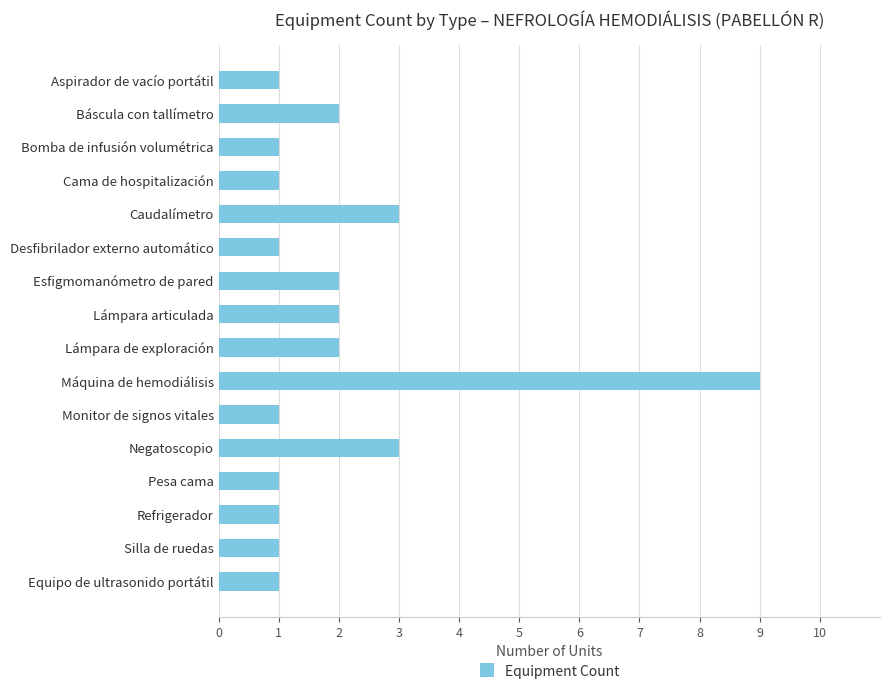

Reading top to bottom, what are all the values shown in this chart?

Aspirador de vacío portátil=1	Báscula con tallímetro=2	Bomba de infusión volumétrica=1	Cama de hospitalización=1	Caudalímetro=3	Desfibrilador externo automático=1	Esfigmomanómetro de pared=2	Lámpara articulada=2	Lámpara de exploración=2	Máquina de hemodiálisis=9	Monitor de signos vitales=1	Negatoscopio=3	Pesa cama=1	Refrigerador=1	Silla de ruedas=1	Equipo de ultrasonido portátil=1